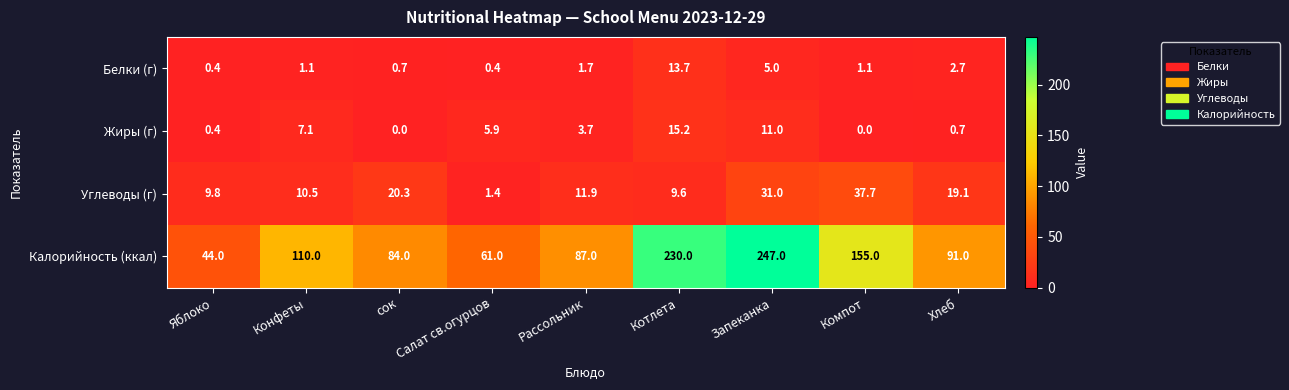

What is the approximate value of Белки (г) at Компот?

1.1